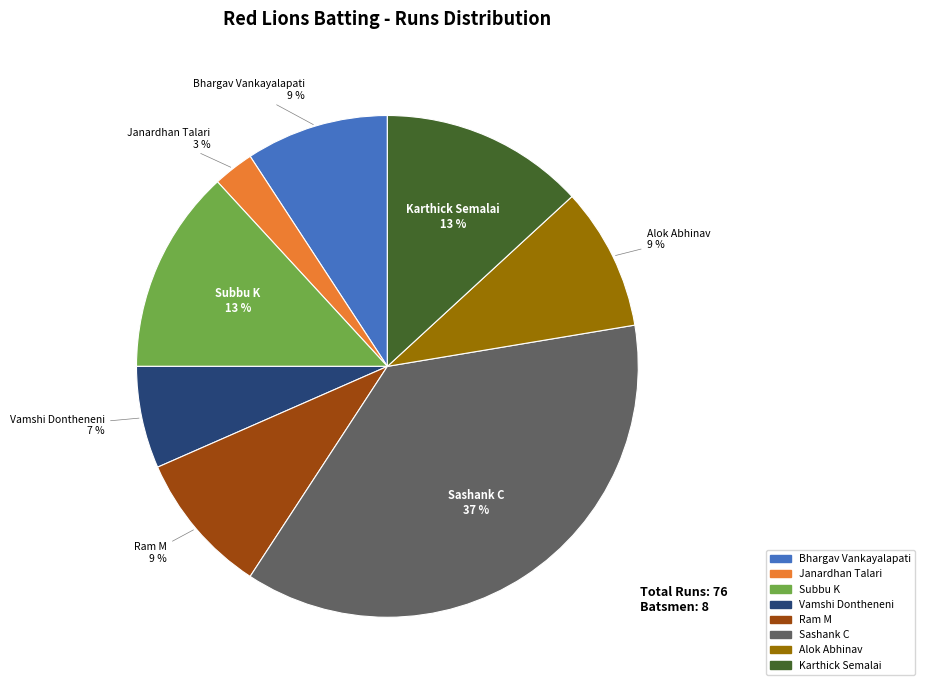

Does any single category account for the majority?

No